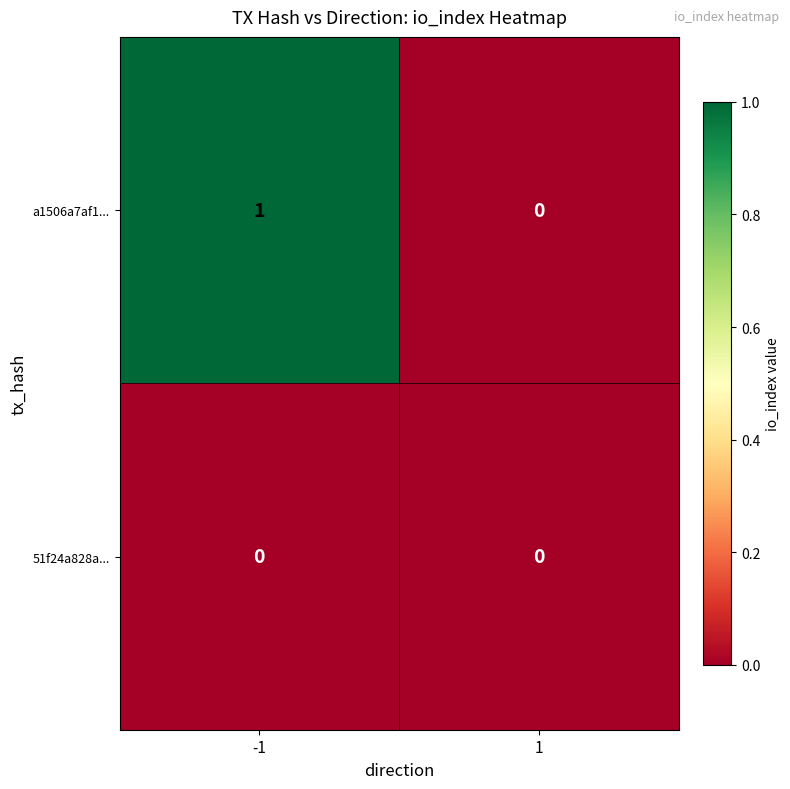

Between -1 and 1, which series saw the biggest shift?

a1506a7af1...